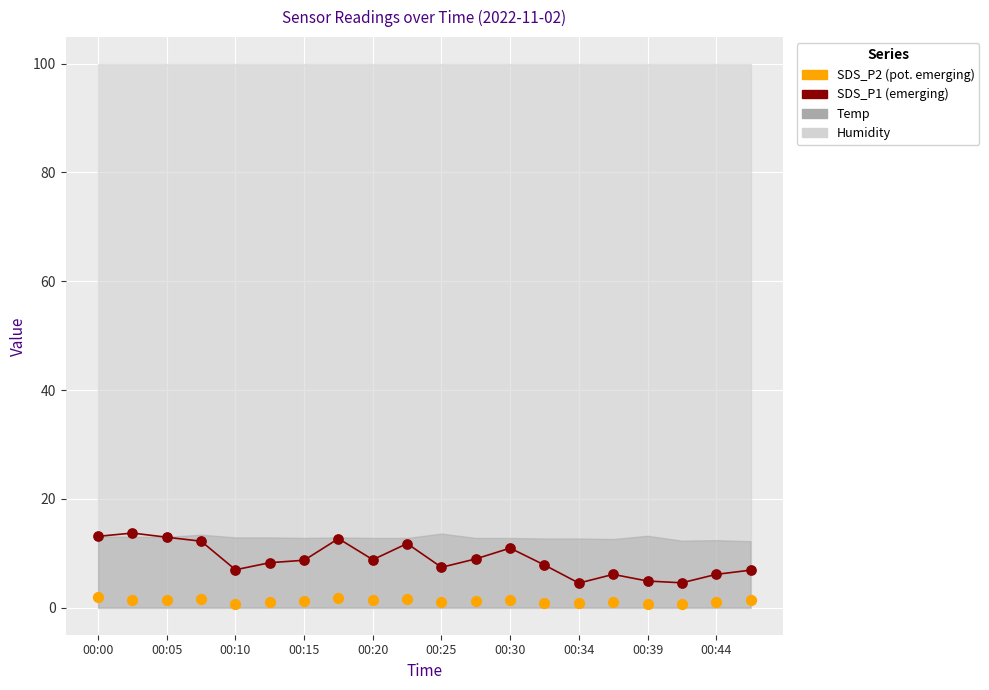

Is the value of SDS_P2 at 11 greater than the value of SDS_P1 at 00:15?

No